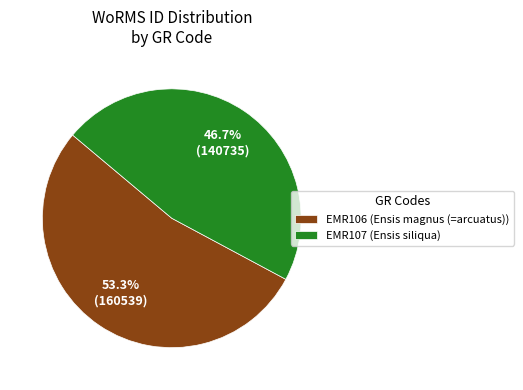

Approximately how many times larger is the value at EMR107 (Ensis siliqua) compared to EMR106 (Ensis magnus (=arcuatus))?

0.9